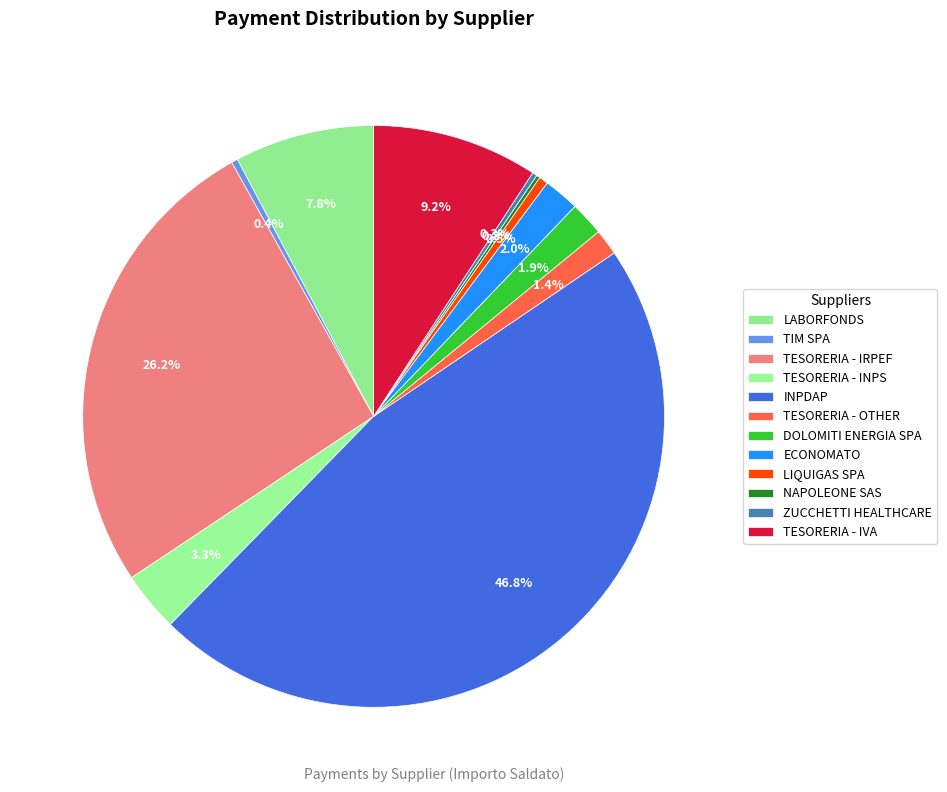

Is ECONOMATO the majority of the pie?

No